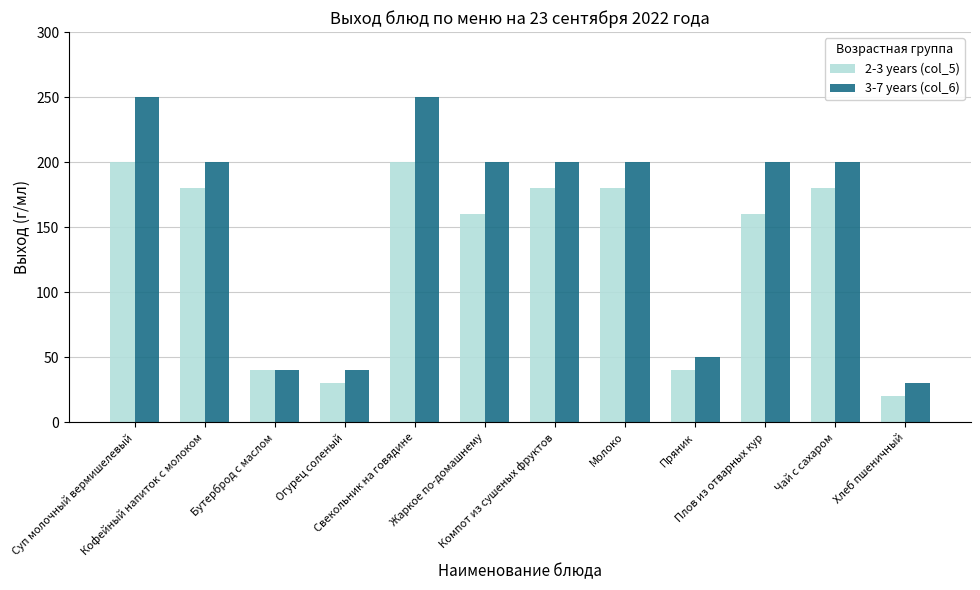

What is the difference between the 2-3 years (col_5) values at Чай с сахаром and Хлеб пшеничный?

160